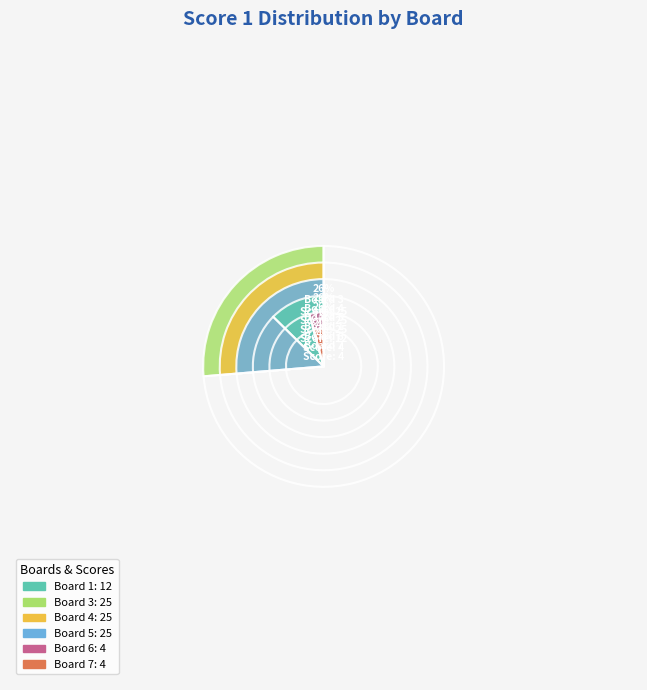

The Board 5 slice represents 26% of the pie. True or false?

True